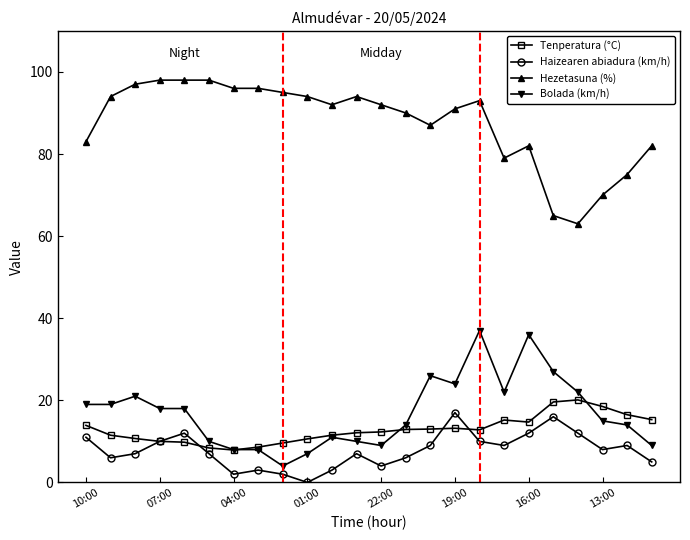

What is the value of the Bolada (km/h) point at the 4th from the left?

18.0